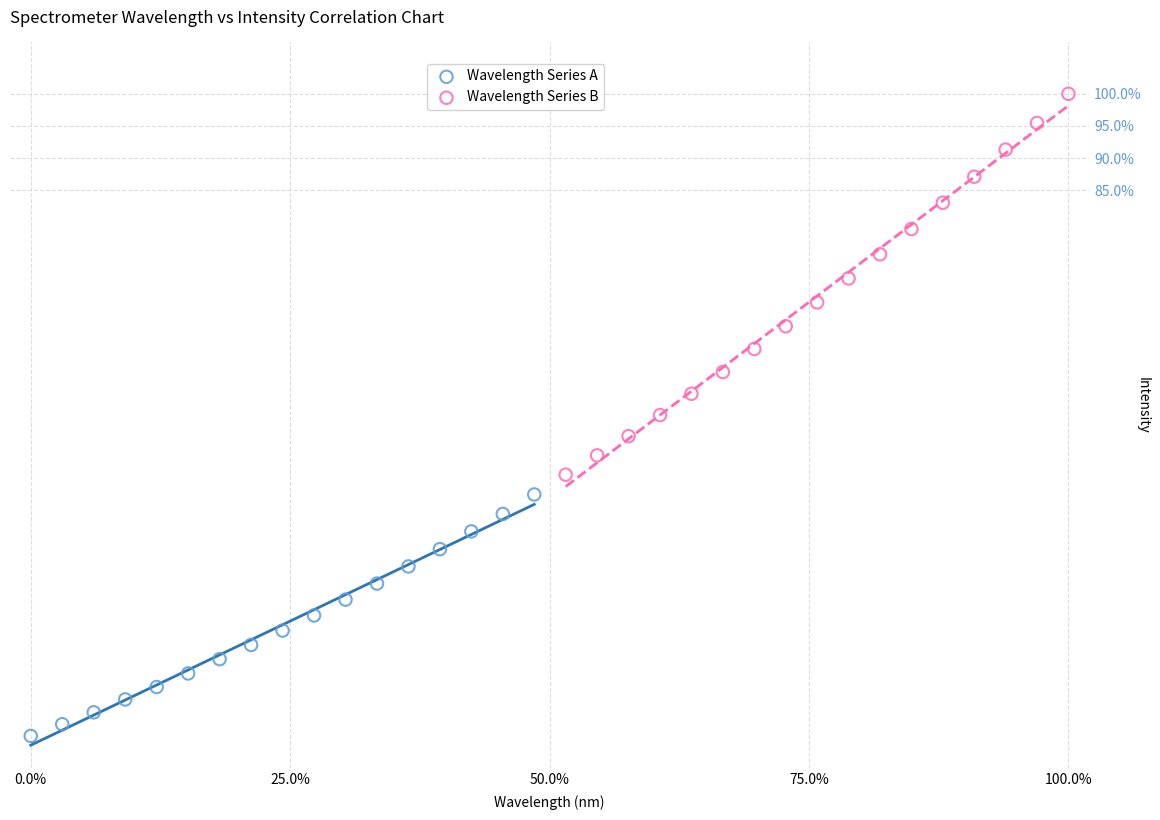

Which series contains the highest Y value?

Wavelength Series B